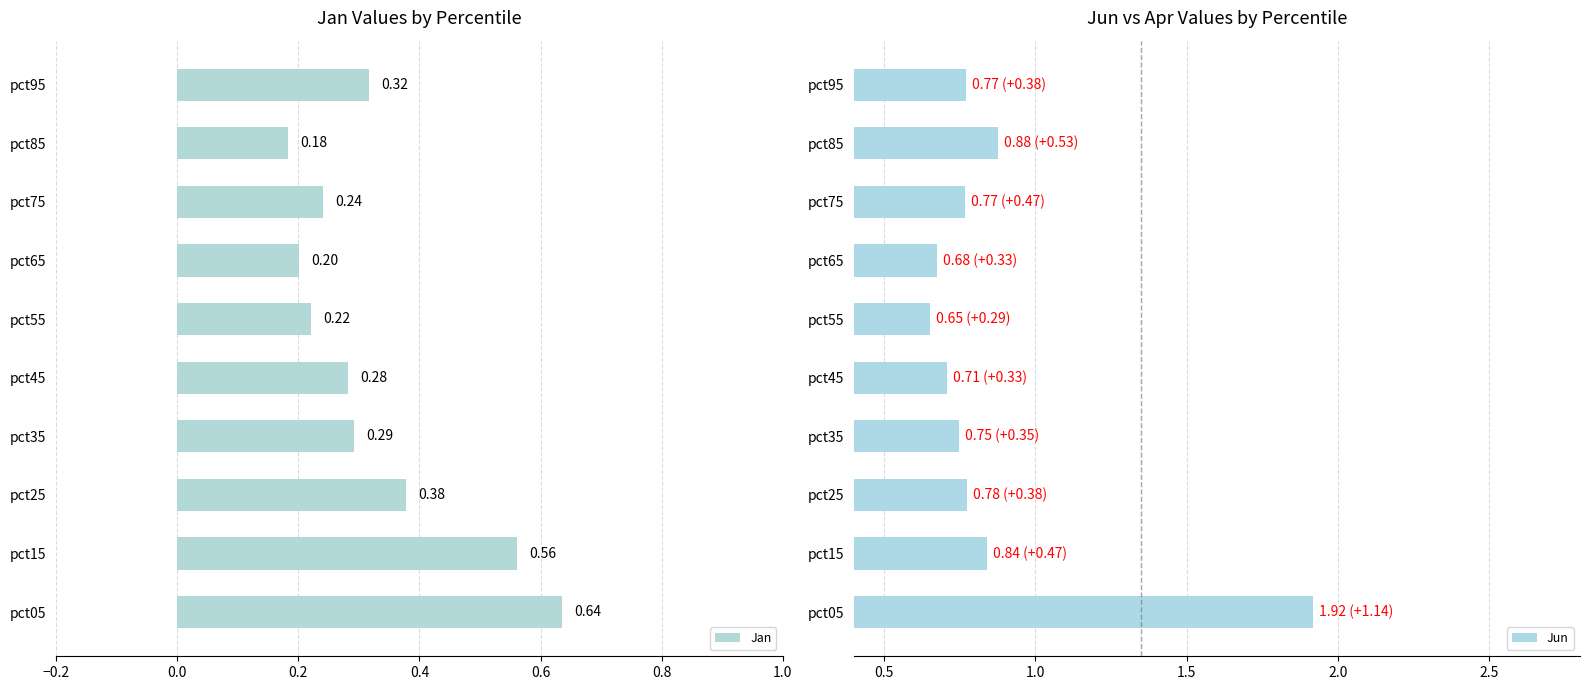

Reading left to right, list all the values displayed in this chart.

Jan: 0.6	0.6	0.4	0.3	0.3	0.2	0.2	0.2	0.2	0.3
Jun: 1.9	0.8	0.8	0.7	0.7	0.7	0.7	0.8	0.9	0.8